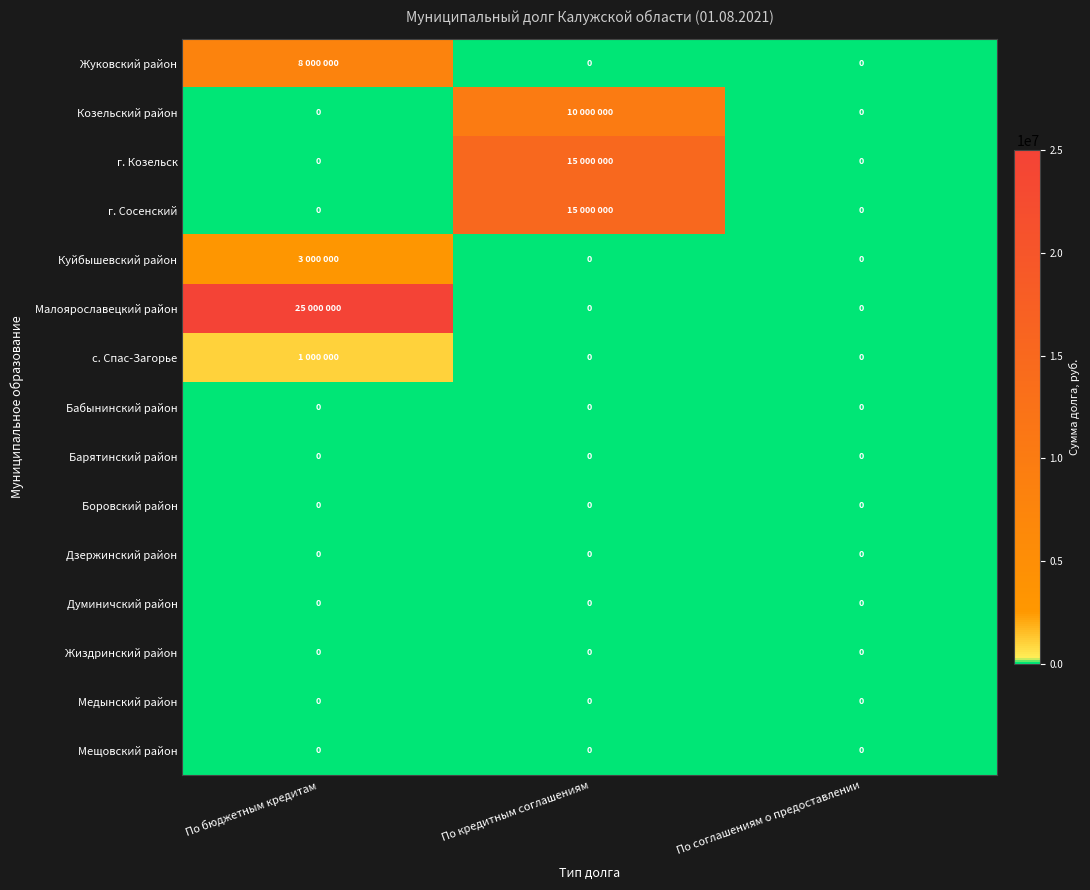

What is the difference between the maximum and minimum values in the Жуковский район series?

8000000